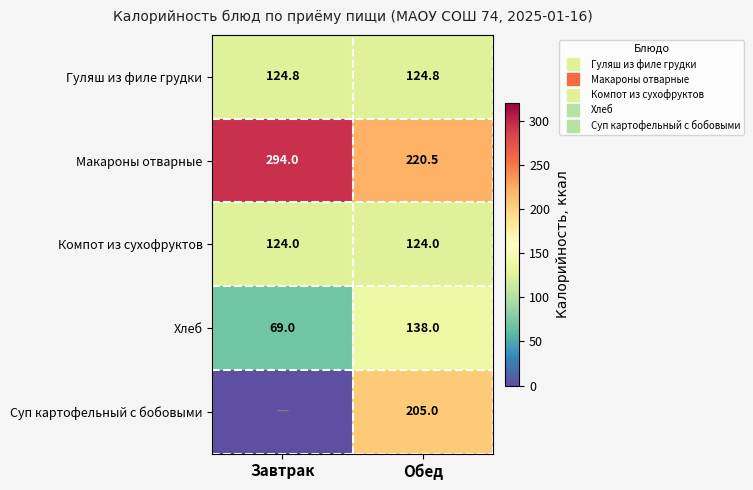

At which label is Суп картофельный с бобовыми closest to 102?

Завтрак